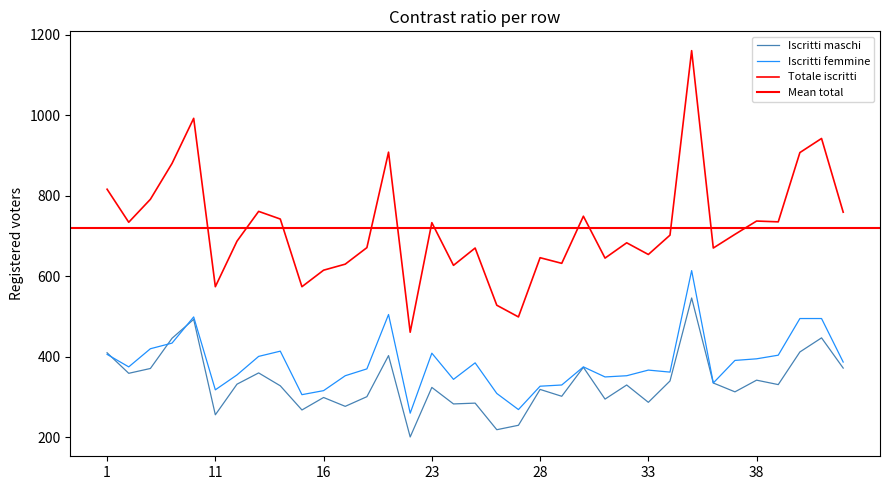

What is the difference between the Iscritti maschi values at 35 and 33?

259